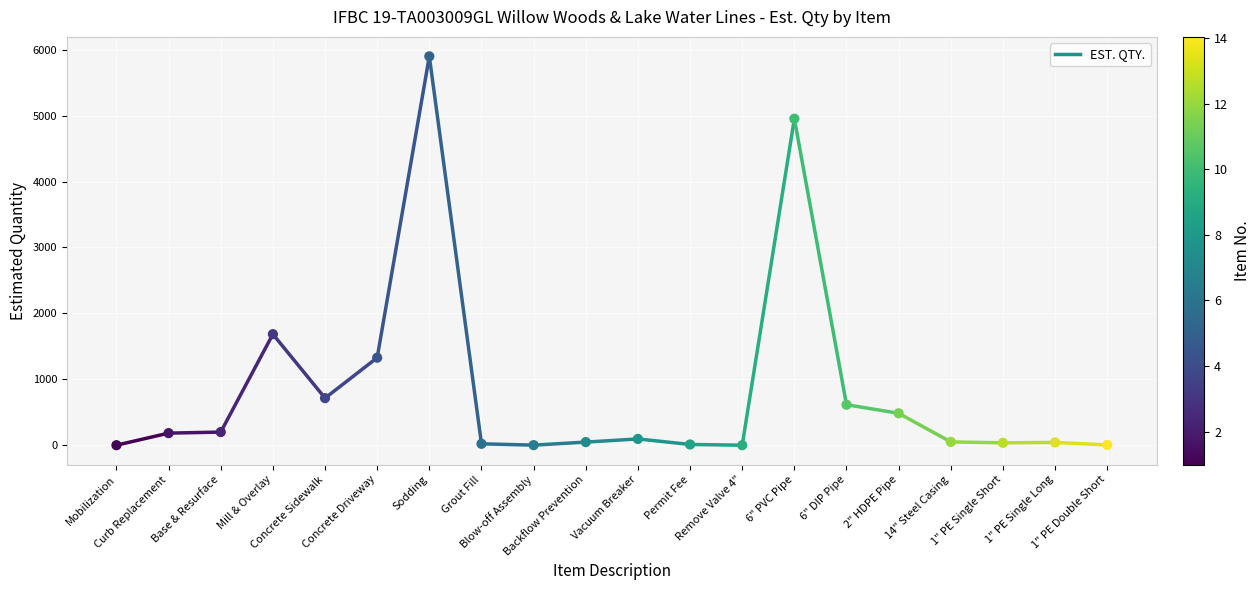

What Y value in the scatter plot is closest to 2950?

1685